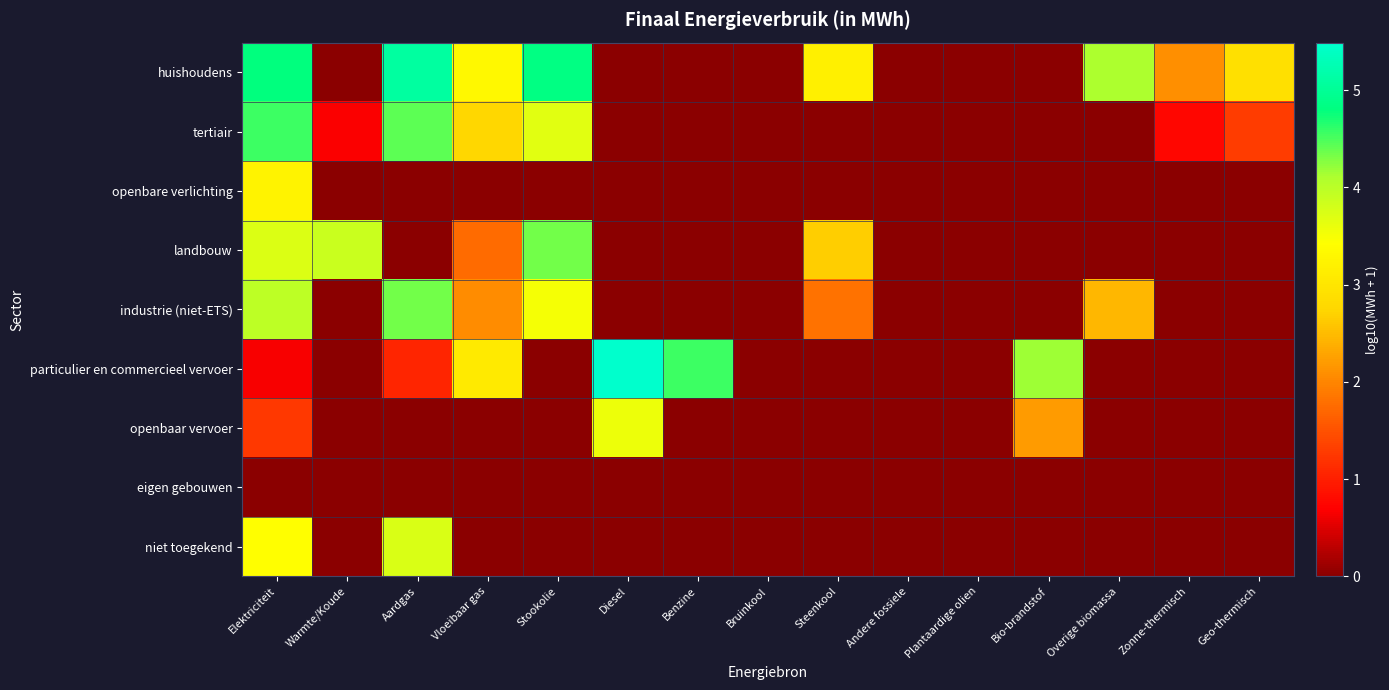

Count the number of data series in this chart.

9